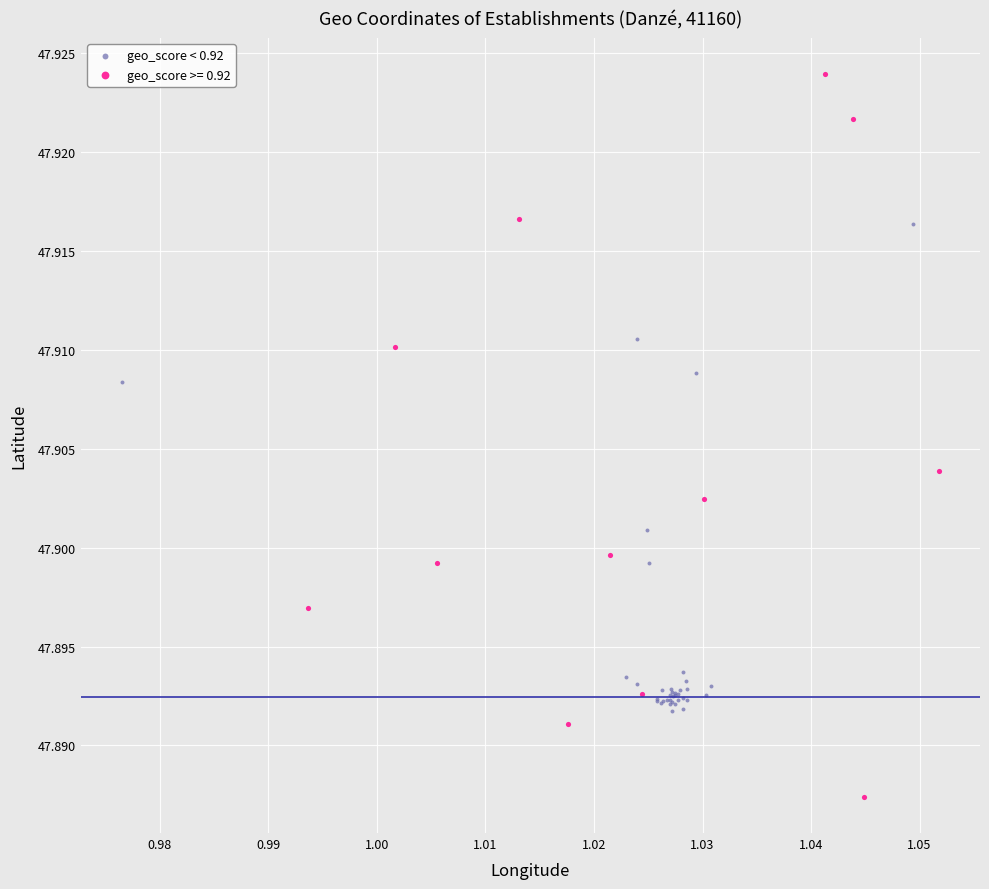

Which series reaches the maximum Y coordinate?

geo_score >= 0.92